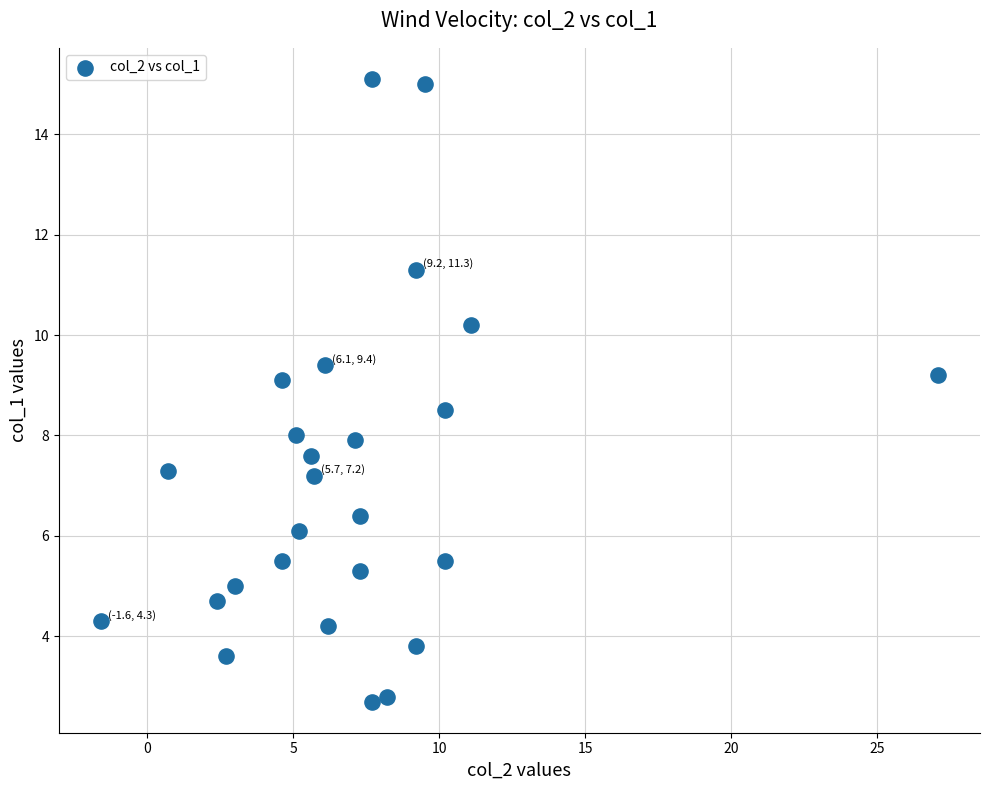

What is the range of Y values (max minus min)?

12.4